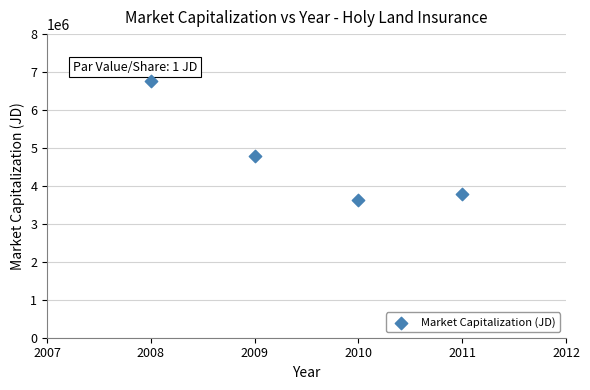

What Y value in the scatter plot is closest to 5200000?

4800000